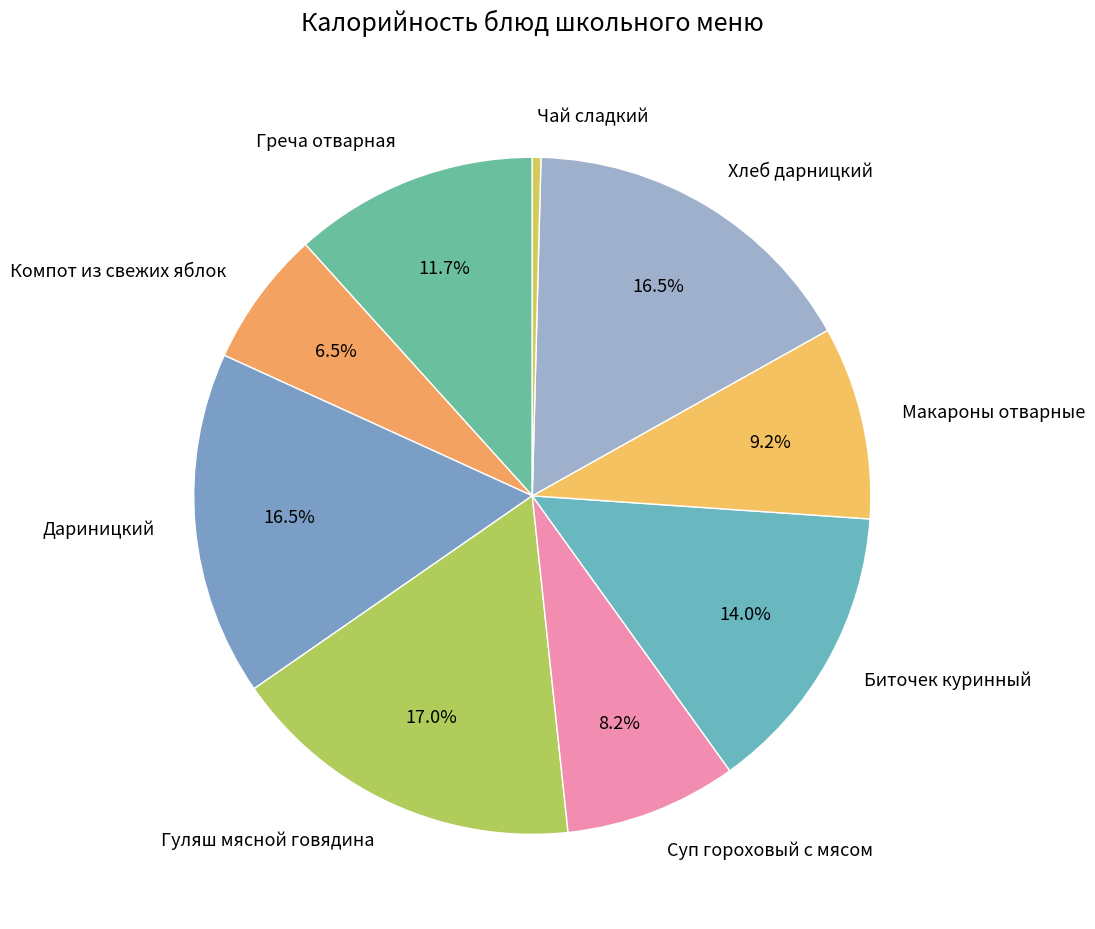

True or false: Суп гороховый с мясом accounts for 8% of the total.

True